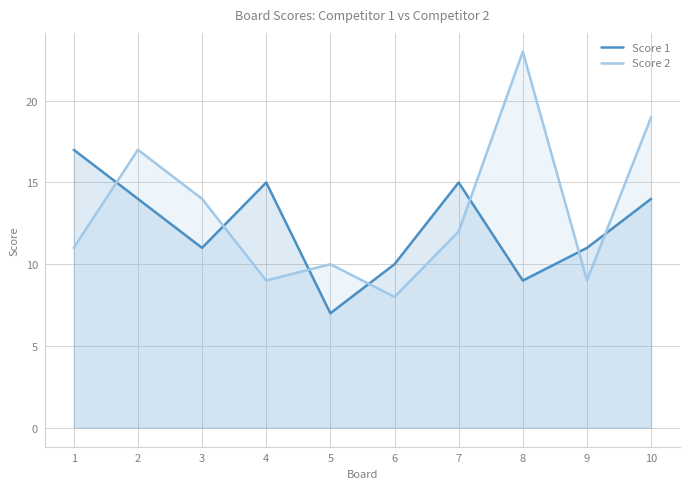

At which label does Score 1 reach its peak?

1